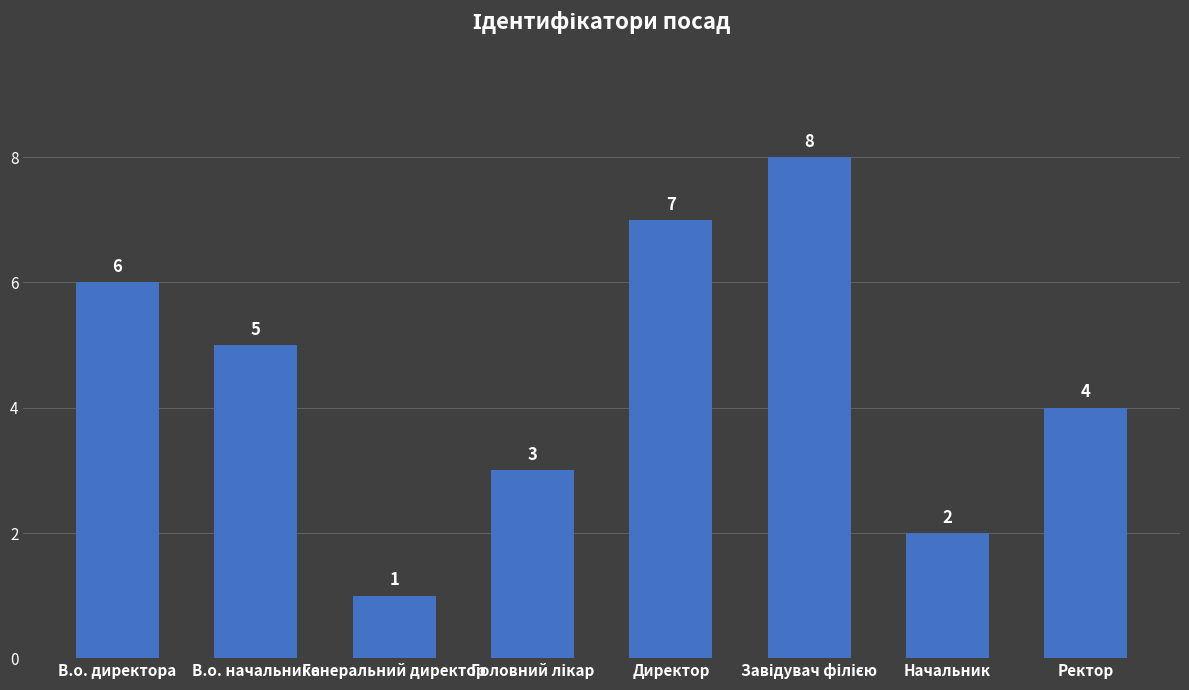

The chart shows a value of 6 at В.о. директора. True or false?

True